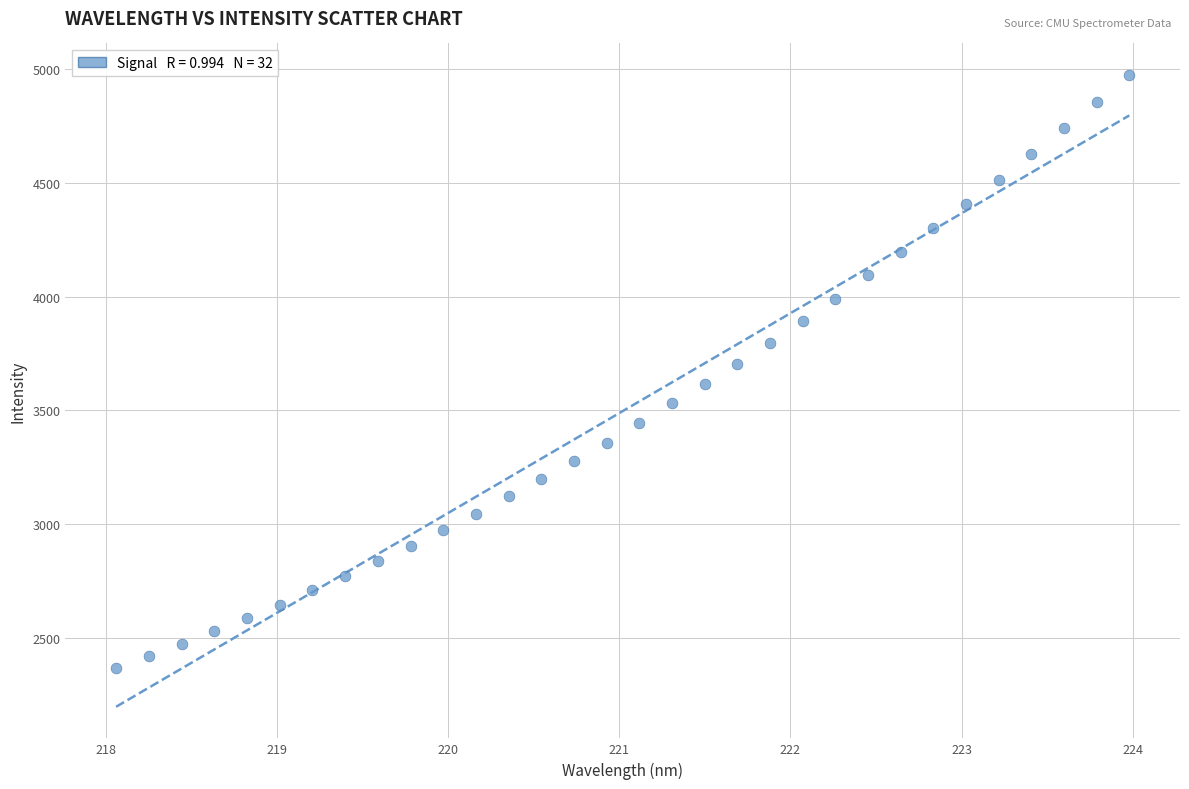

What is the range of X values (max minus min)?

5.9